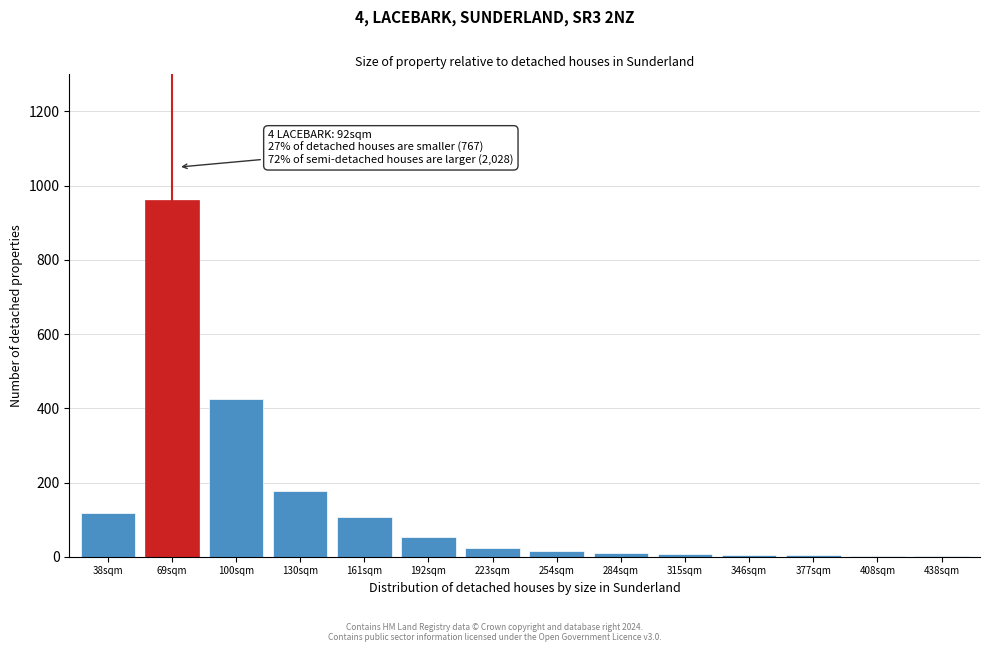

At which label is the value closest to 482?

100sqm